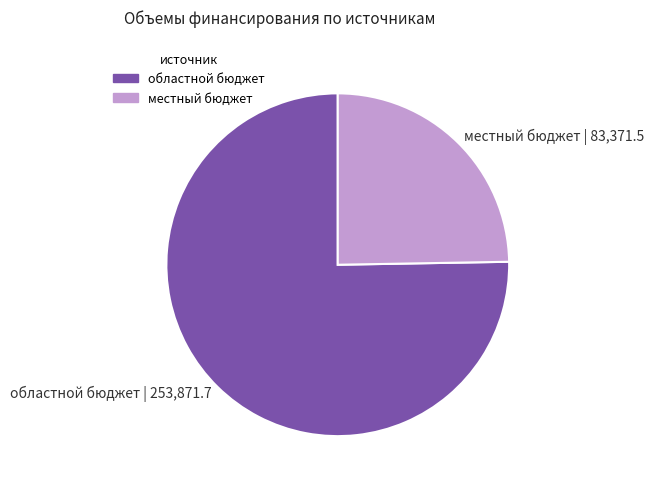

Which has a higher value, областной бюджет or местный бюджет?

областной бюджет